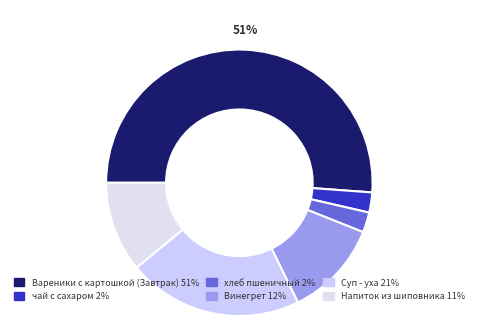

Does any single category account for the majority?

Yes